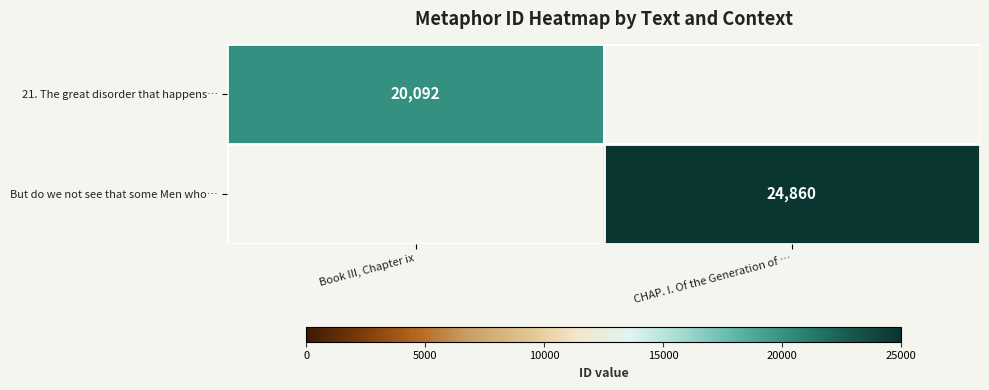

The value of 21. The great disorder that happens… at Book III, Chapter ix is 20092. True or false?

True